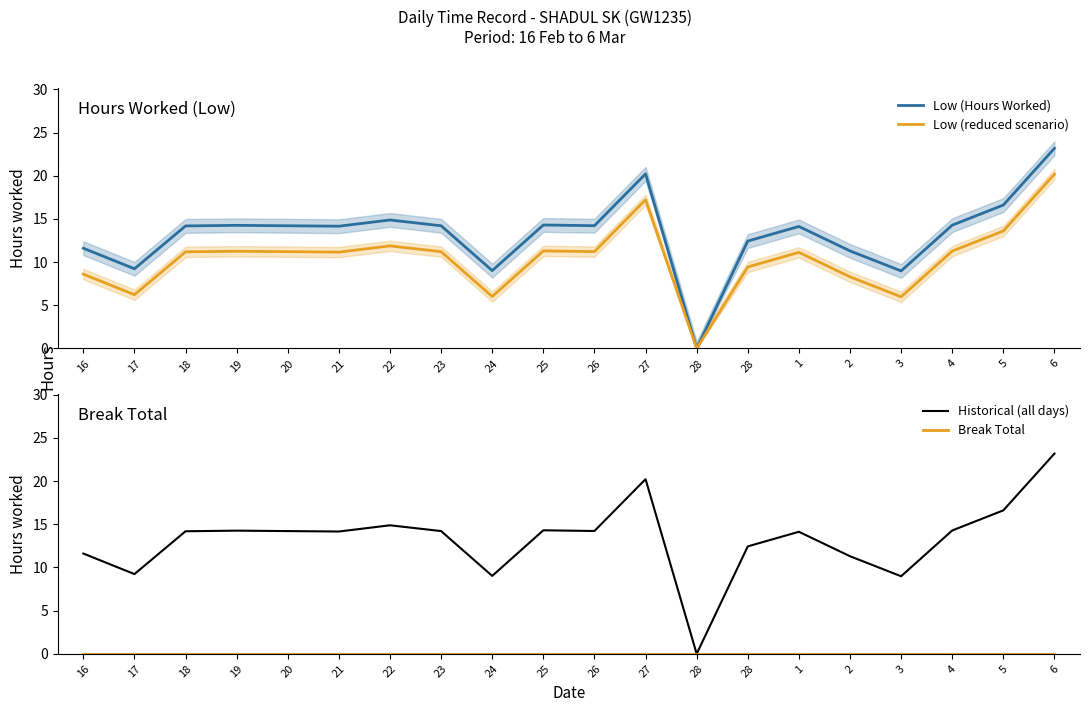

What is the label of the 11th point from the right?

25